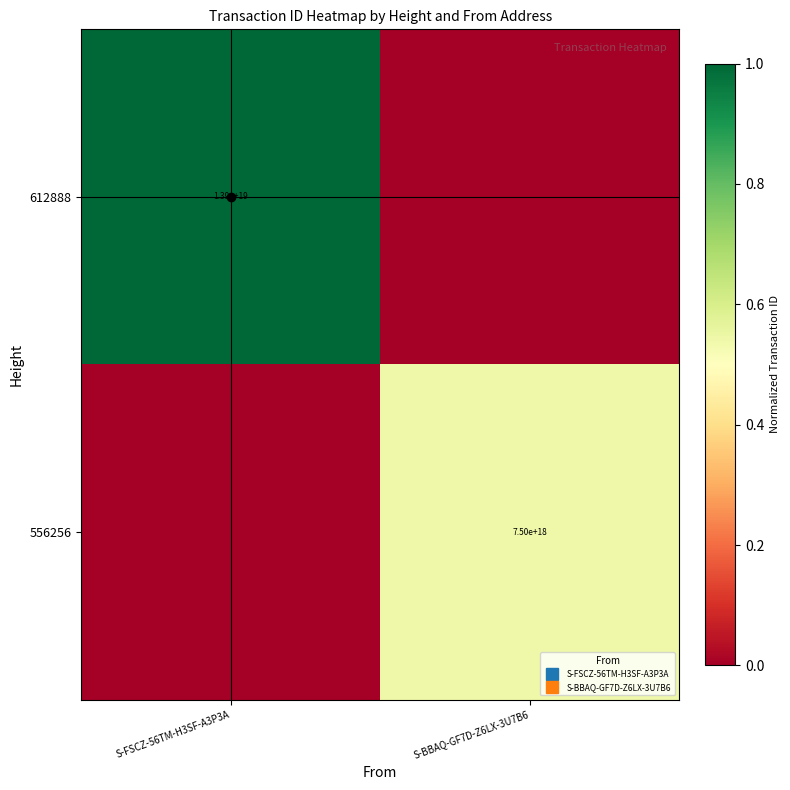

What is the sum of all 612888 values?

1.0